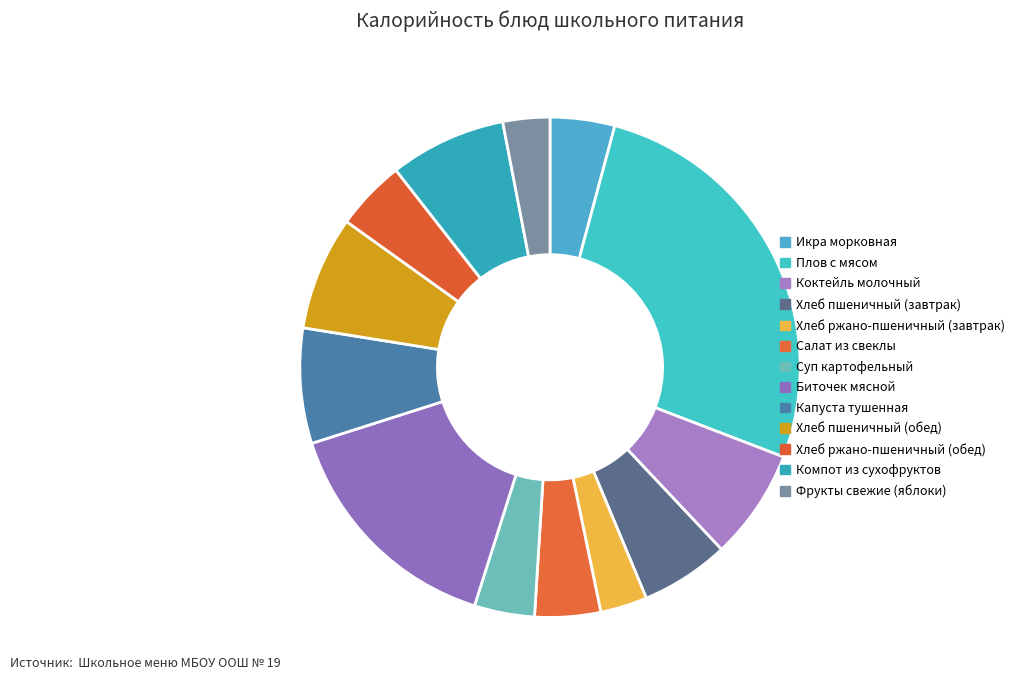

How many slices are in this pie chart?

13